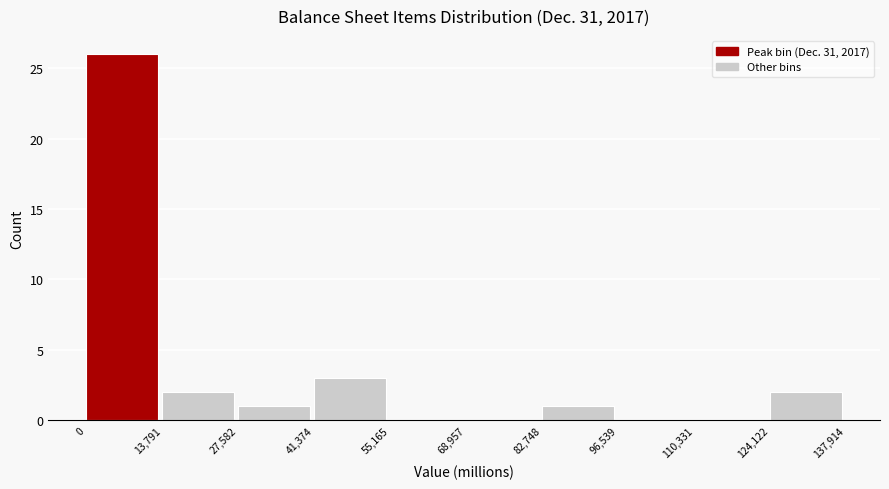

Reading left to right, list every bar in this chart as the range it spans on the x-axis followed by its height. The values are not printed on the chart, so give them approximately, as read against the axis.

0 to 13,791: 26
13,791 to 27,582: 2
27,582 to 41,374: 1
41,374 to 55,165: 3
55,165 to 68,957: 0
68,957 to 82,748: 0
82,748 to 96,539: 1
96,539 to 110,331: 0
110,331 to 124,122: 0
124,122 to 137,914: 2